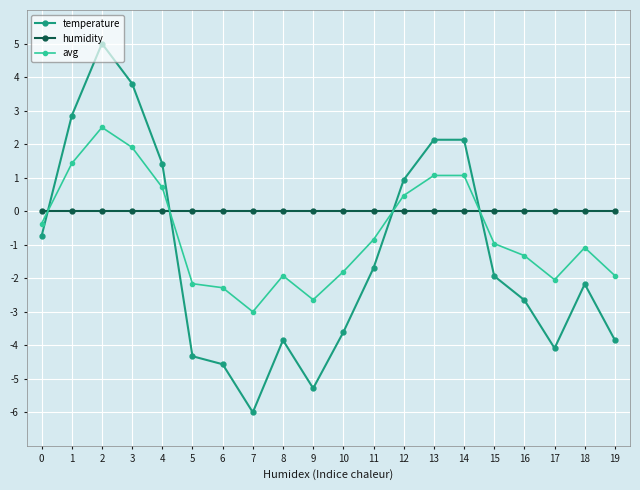

Is the value of humidity at 16 greater than the value of temperature at 1?

No